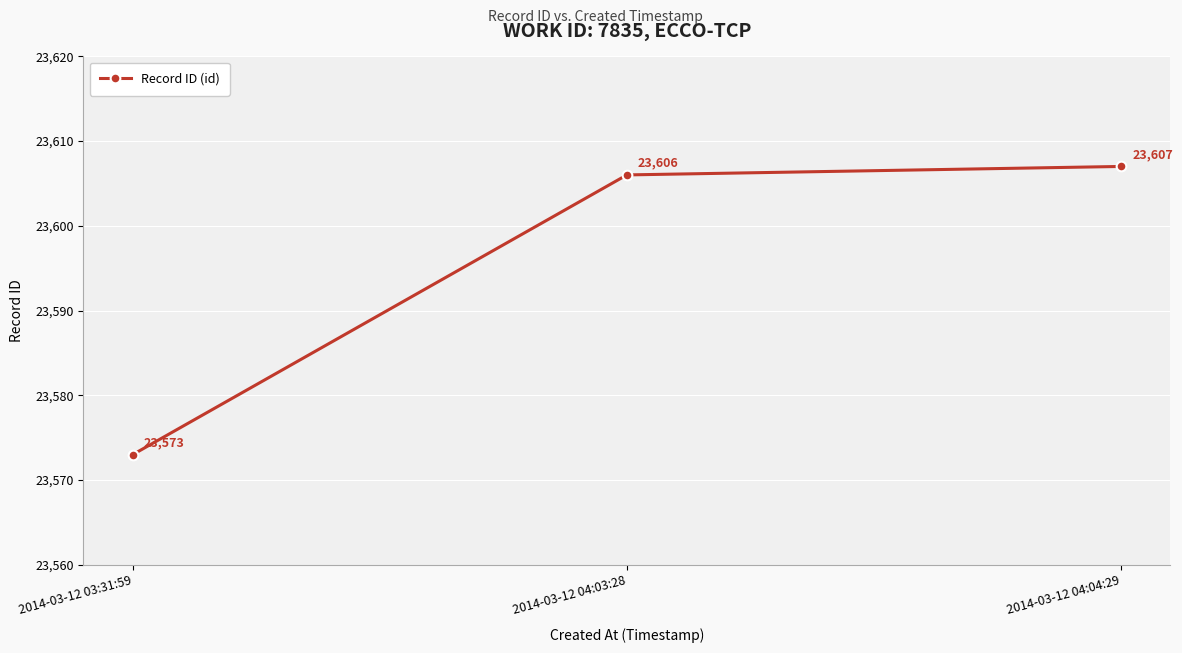

Rank the categories by value from highest to lowest.

2014-03-12 04:04:29, 2014-03-12 04:03:28, 2014-03-12 03:31:59